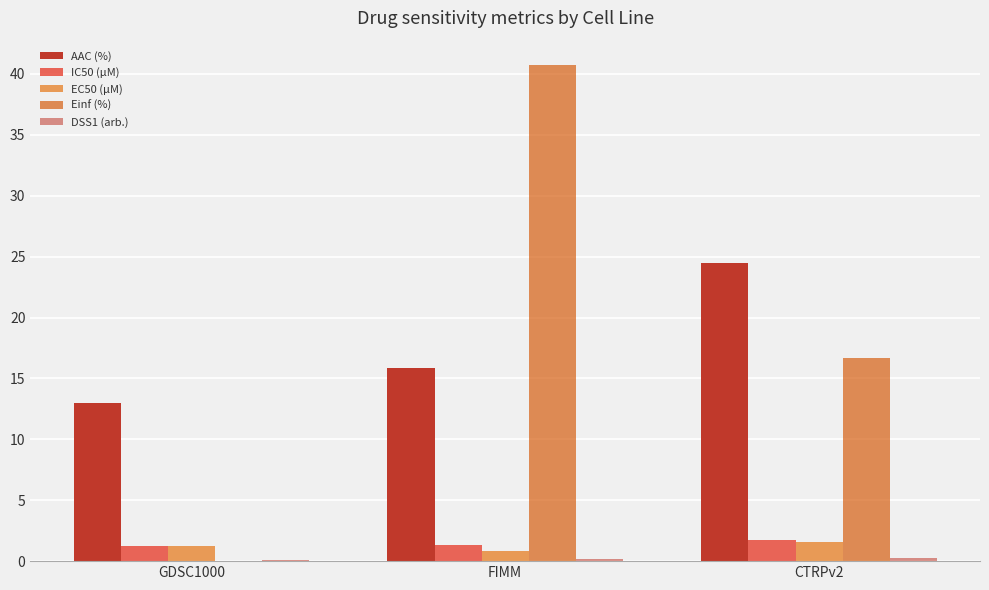

What position from the left is FIMM?

2